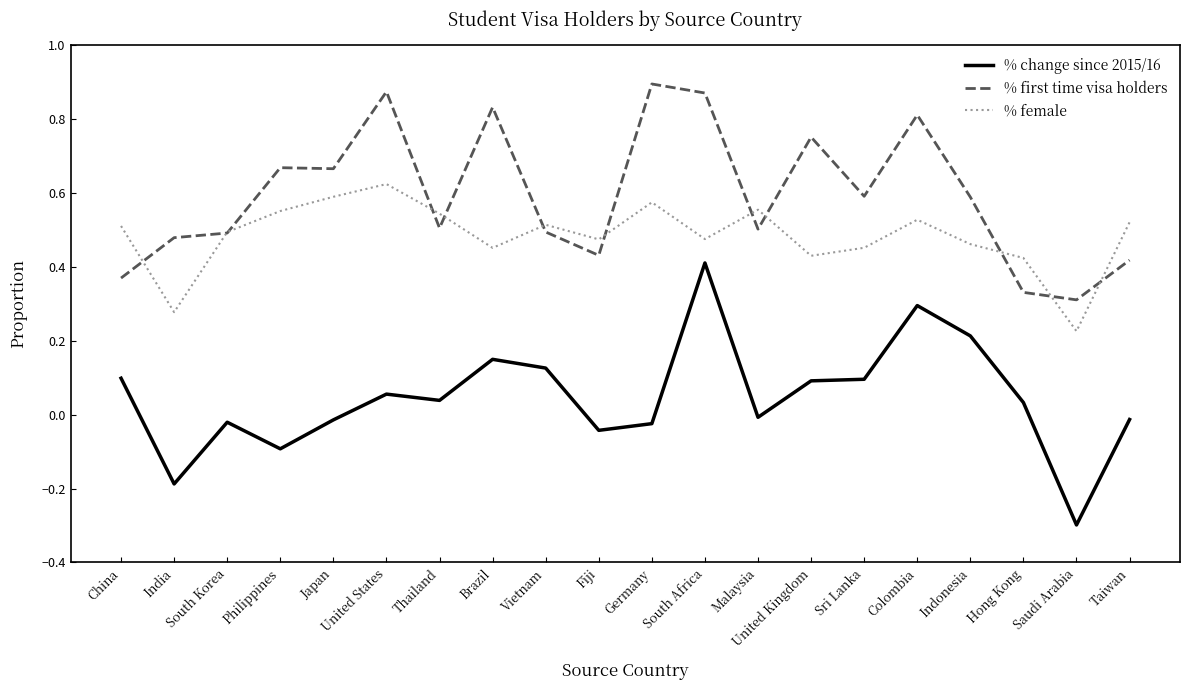

What is the lowest value of the % change since 2015/16 series?

-0.3